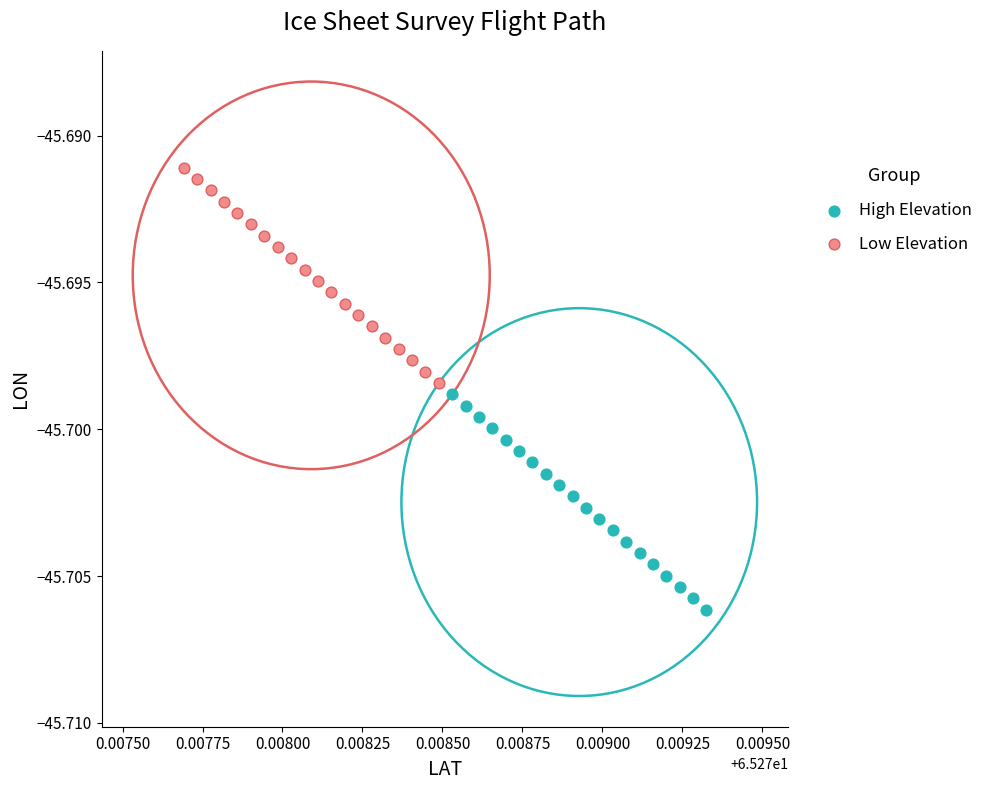

What are all the series names shown in the legend?

High Elevation, Low Elevation